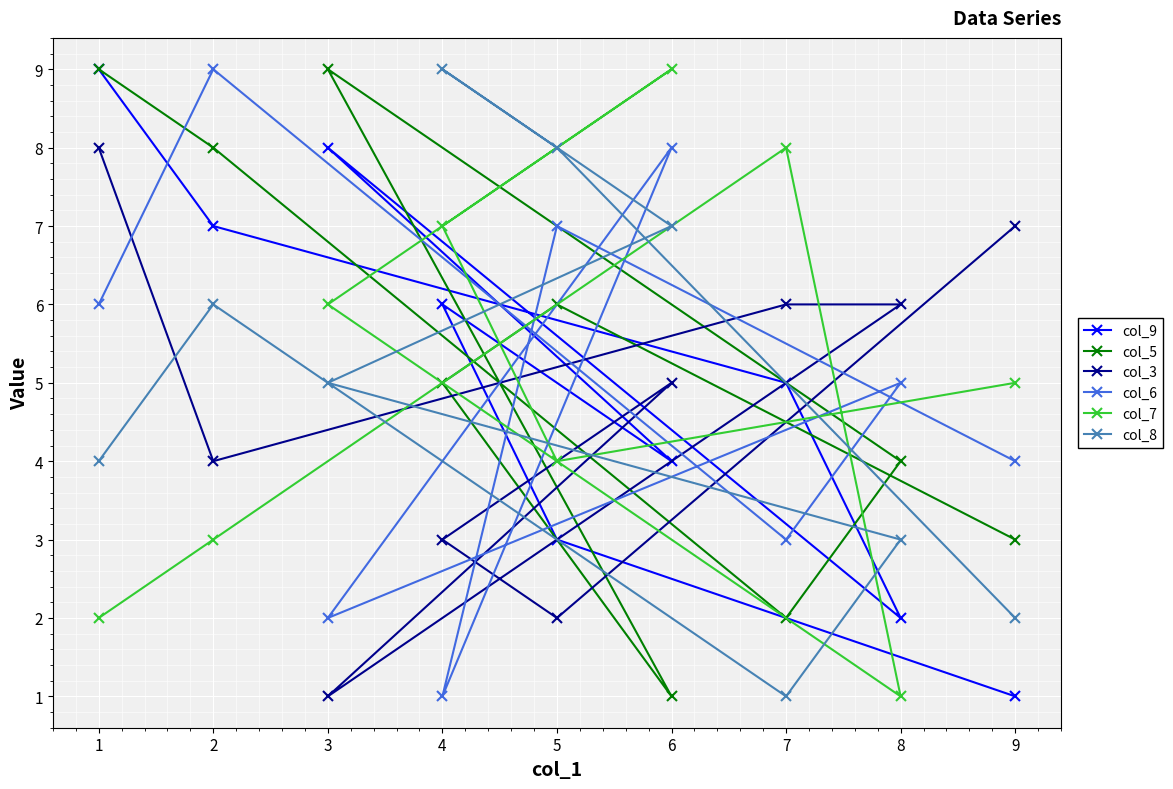

Where is col_3 nearest to the value 4?

2